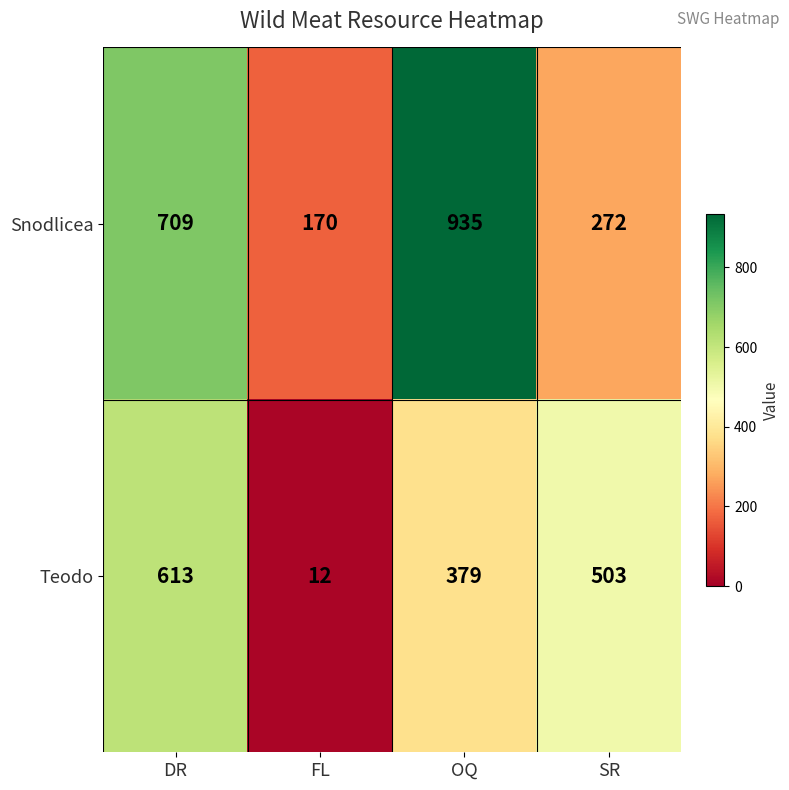

What is the smallest value displayed?

12